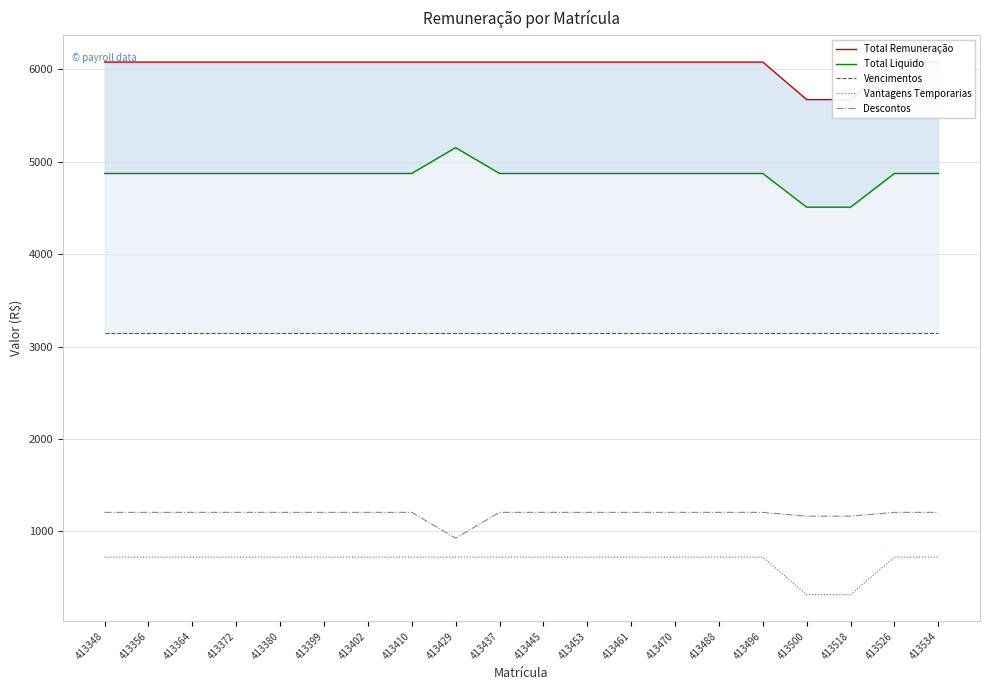

Which category has the lowest value in the Total Liquido series?

413500